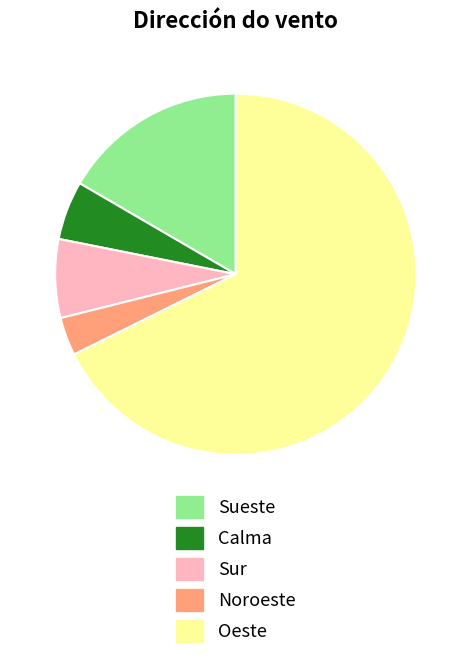

Count the number of slices in the pie.

5